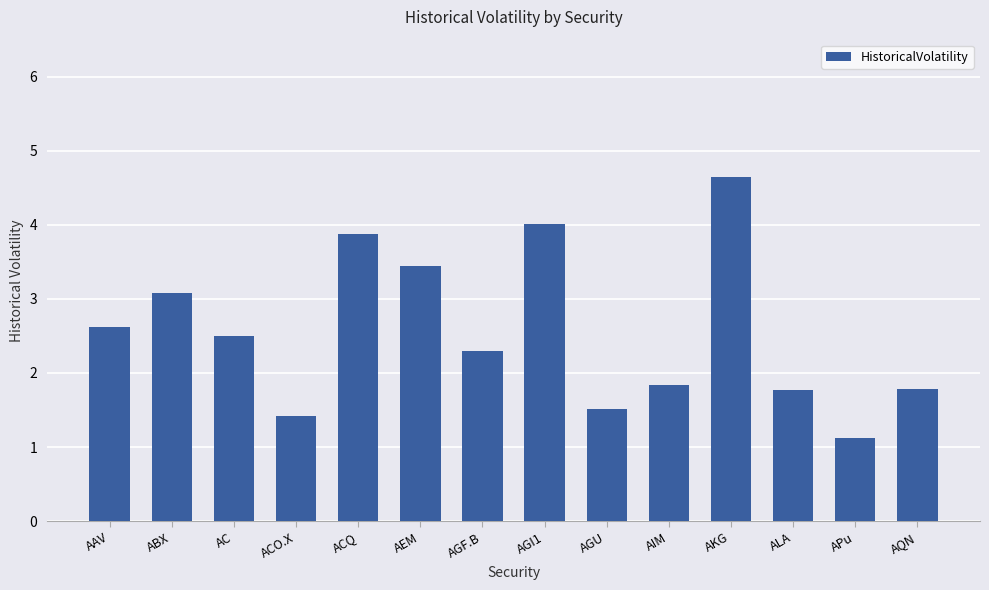

How many bars are there in total?

14